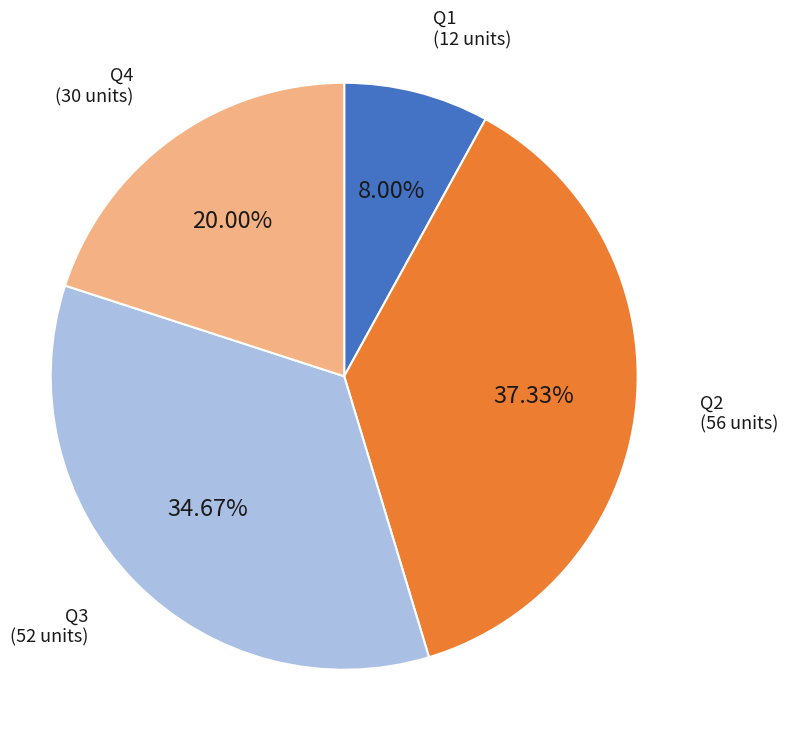

Is there a majority slice in this chart?

No